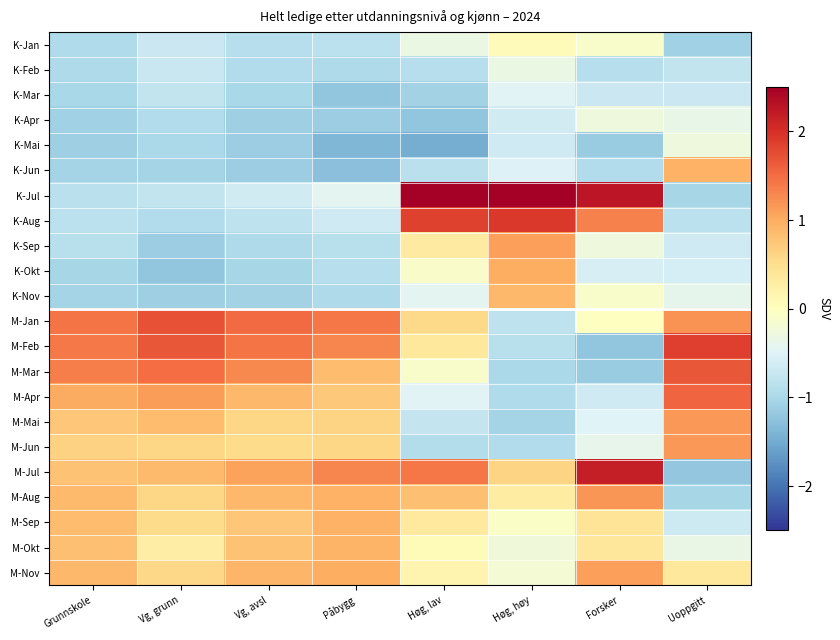

At Grunnskole, list the series in order from largest to smallest.

M-Jan, M-Feb, M-Mar, M-Apr, M-Nov, M-Aug, M-Sep, M-Okt, M-Jul, M-Mai, M-Jun, K-Aug, K-Jul, K-Sep, K-Jan, K-Feb, K-Mar, K-Okt, K-Jun, K-Nov, K-Apr, K-Mai